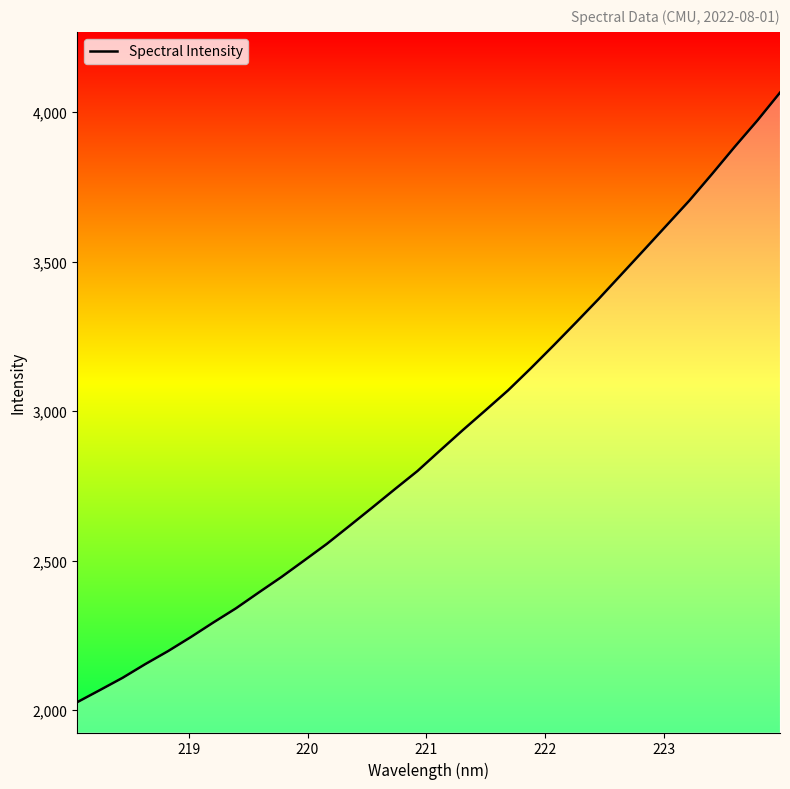

What is the maximum value shown in the chart?

4065.2